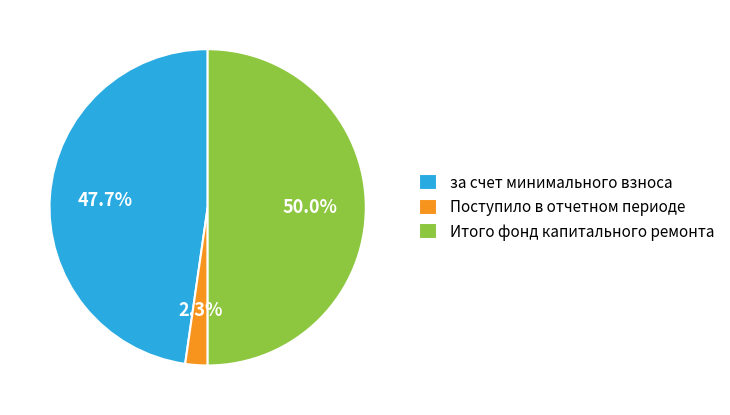

To the nearest percent, what is the combined percentage of Итого фонд капитального ремонта and за счет минимального взноса?

98%